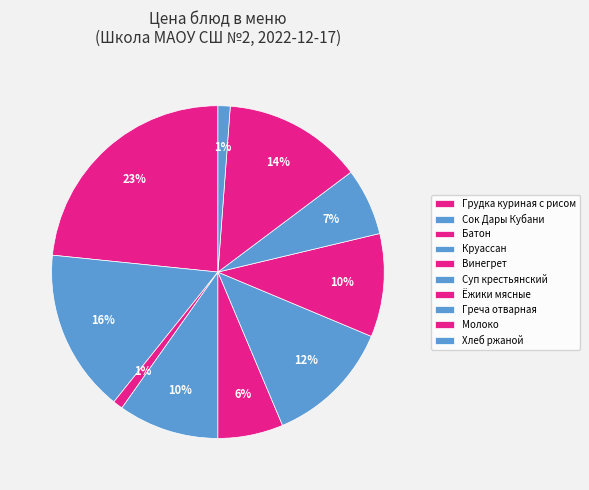

To the nearest percent, what portion does Греча отварная represent?

7%